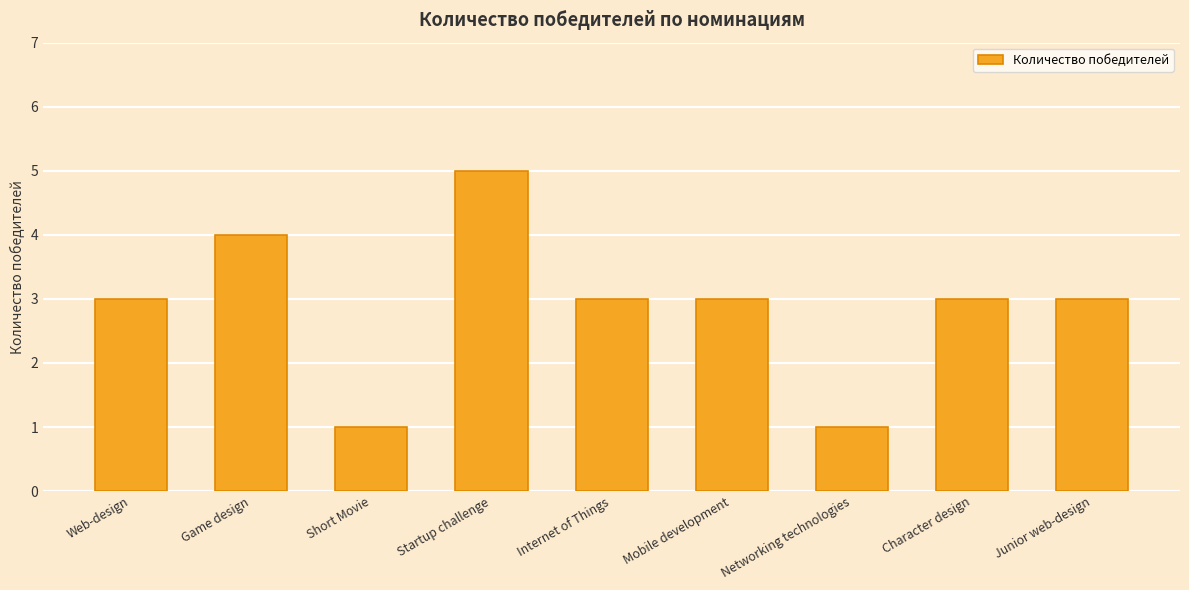

Reading right to left, list all the values displayed in this chart.

3	3	1	3	3	5	1	4	3